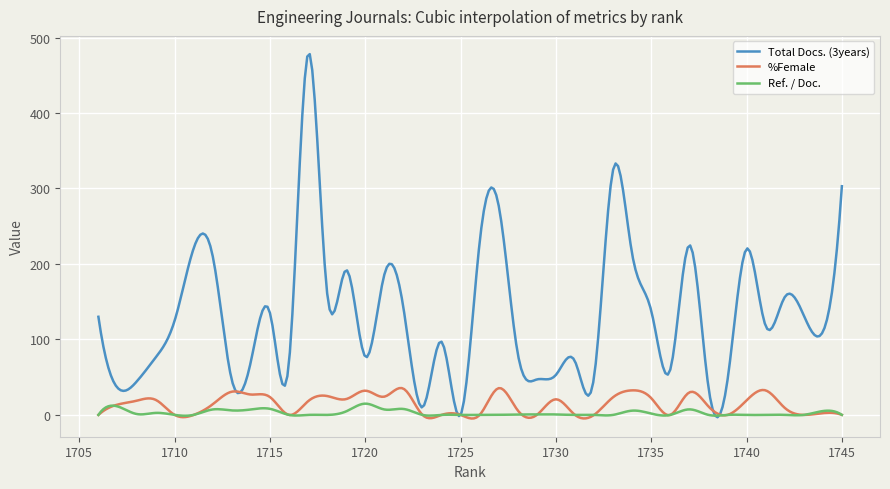

Which series has the largest total across all categories?

Total Docs. (3years)